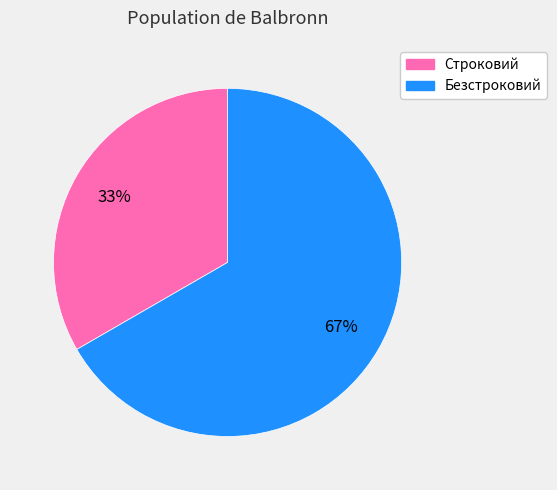

Which has a higher value, Строковий or Безстроковий?

Безстроковий